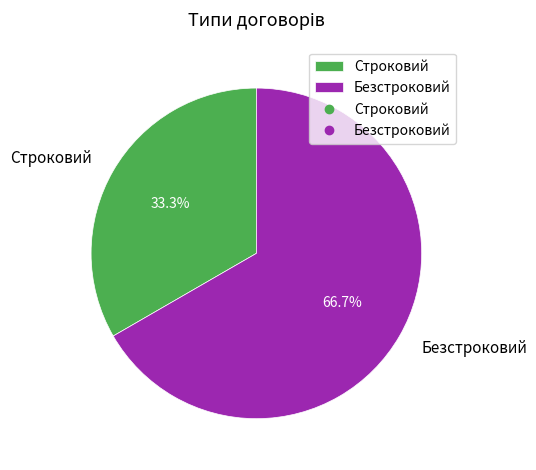

What percentage is the Строковий slice, to the nearest percent?

33%